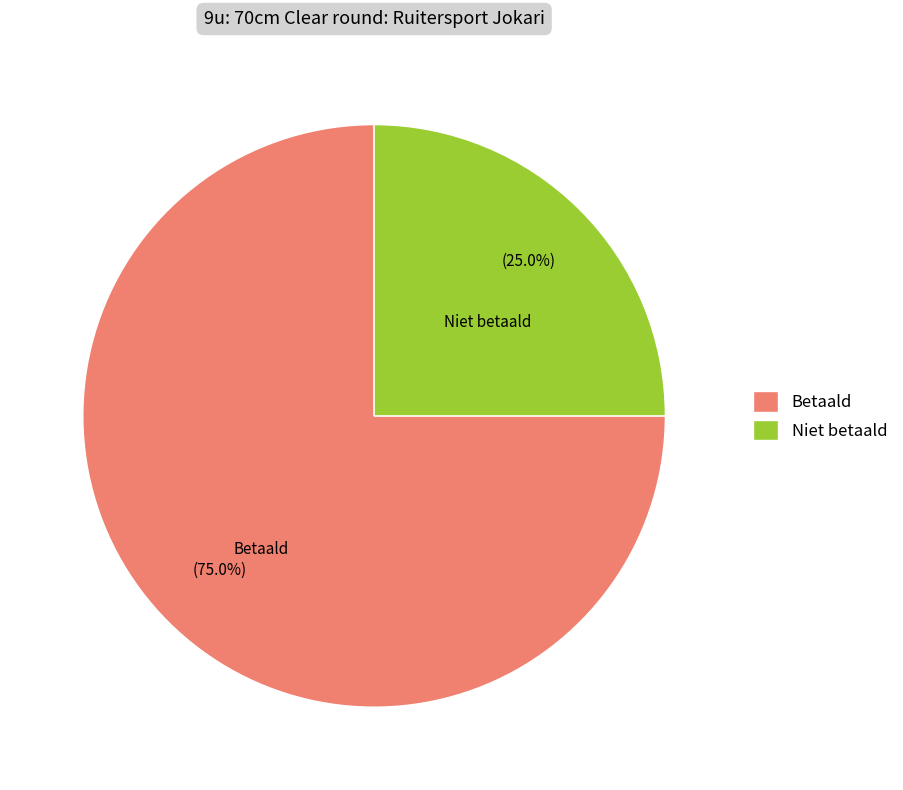

Combined, do Niet betaald and Betaald account for over 50%?

Yes